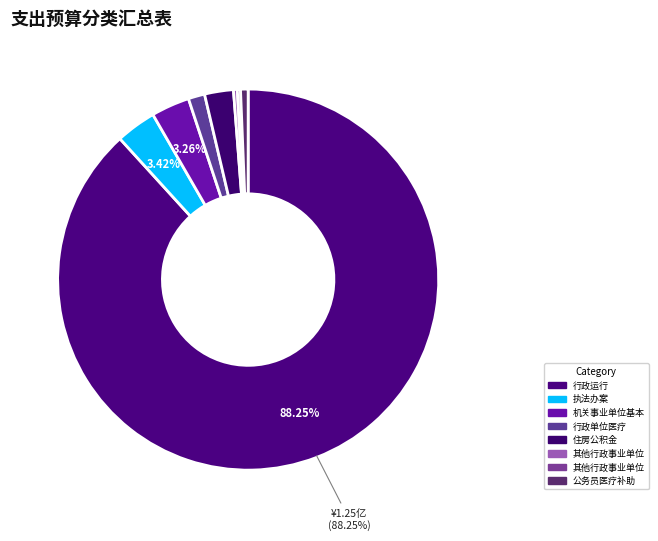

To the nearest percent, what is the difference between the largest and smallest slice percentages?

88%